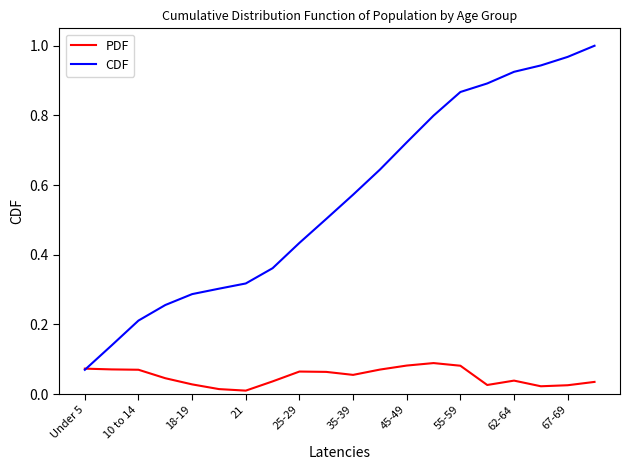

List the series in order of their overall mean, lowest first.

PDF, CDF